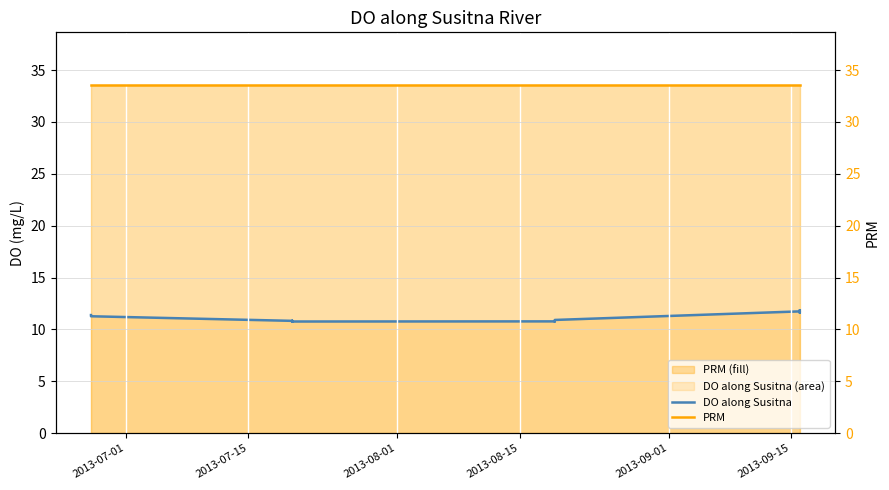

True or false: DO along Susitna and PRM intersect in this chart.

False